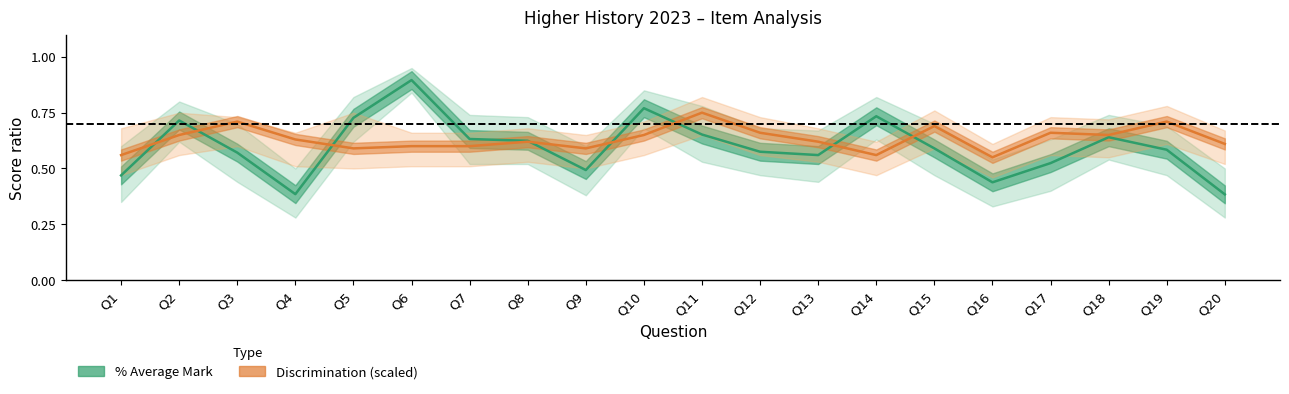

True or false: Discrimination (scaled) has a value of 0.6 at Q13.

True